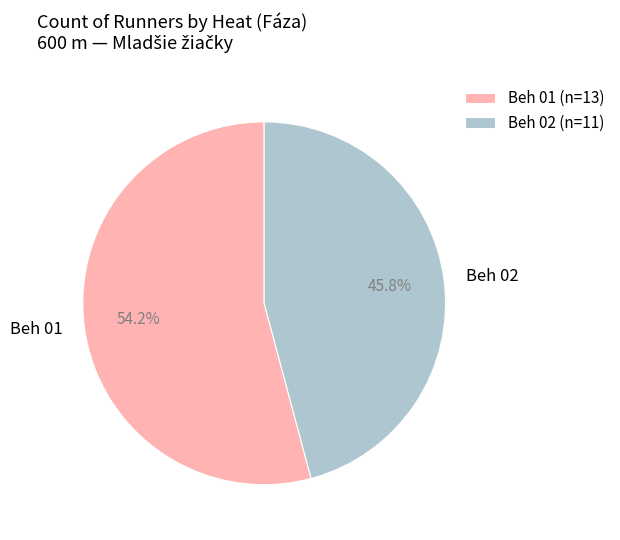

Does any single category account for the majority?

Yes